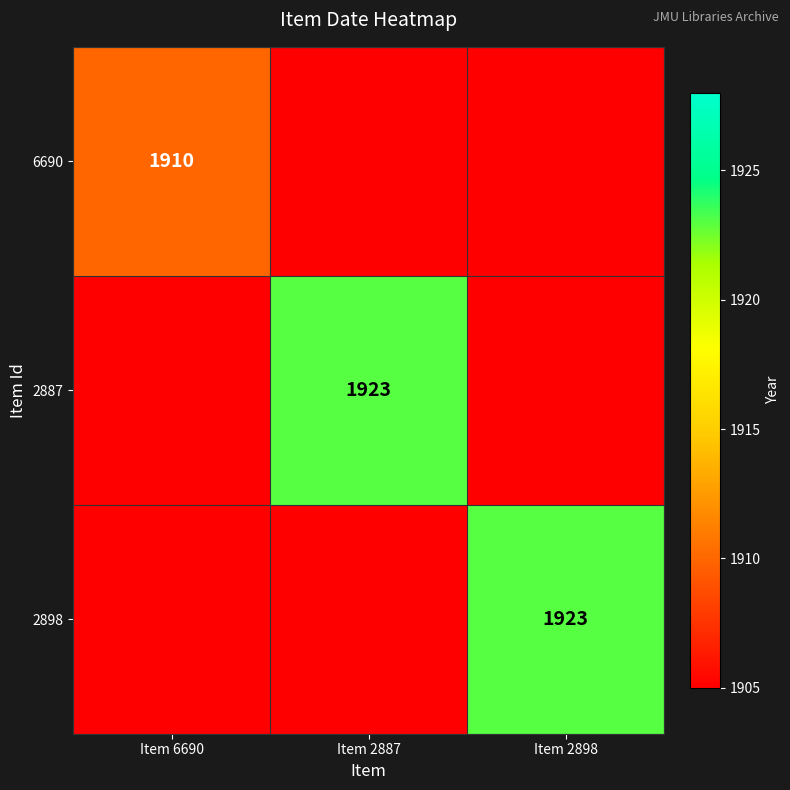

The 2887 series shows 1923 at Item 2887. True or false?

True